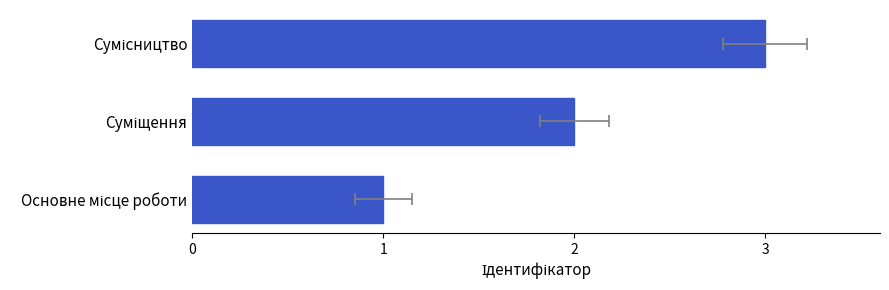

What is the sum of the values at Суміщення and Основне місце роботи?

3